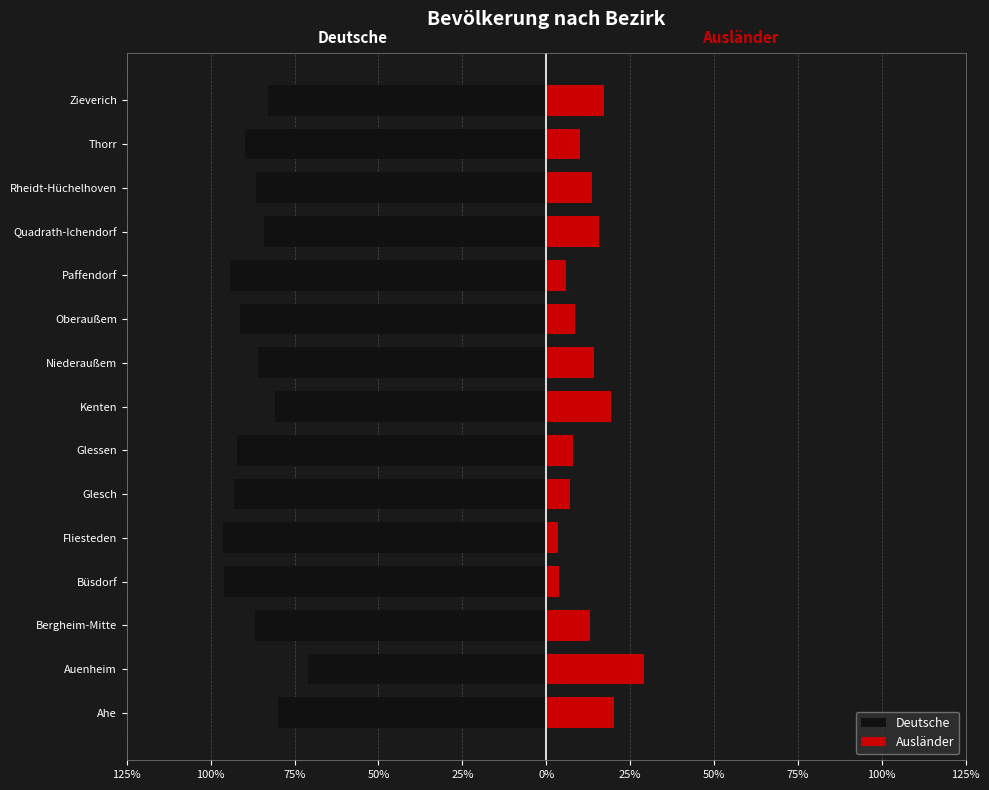

What are all the series names shown in the legend?

Deutsche, Ausländer